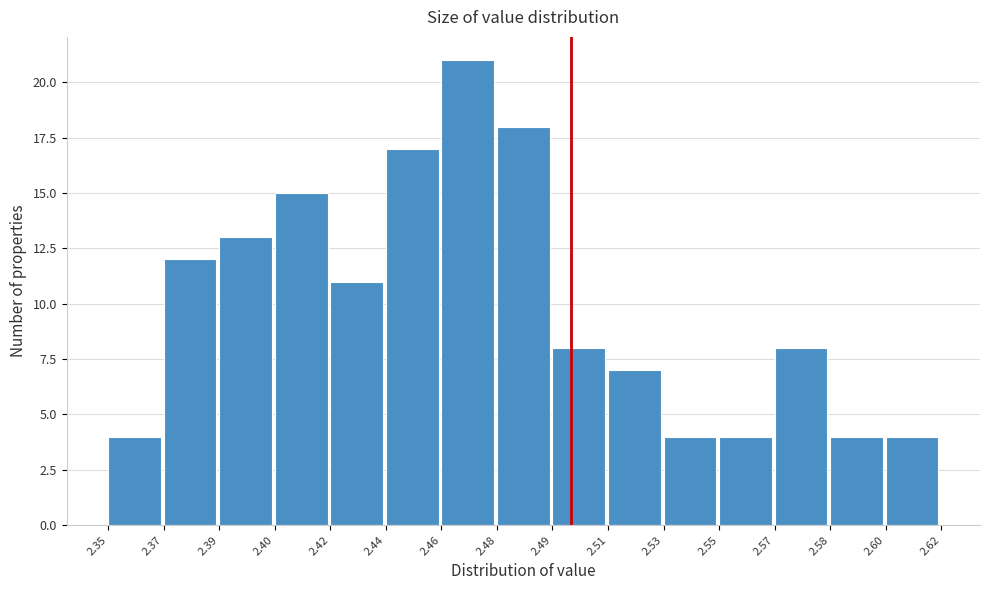

Reading left to right, extract all data points from this chart.

4	12	13	15	11	17	21	18	8	7	4	4	8	4	4